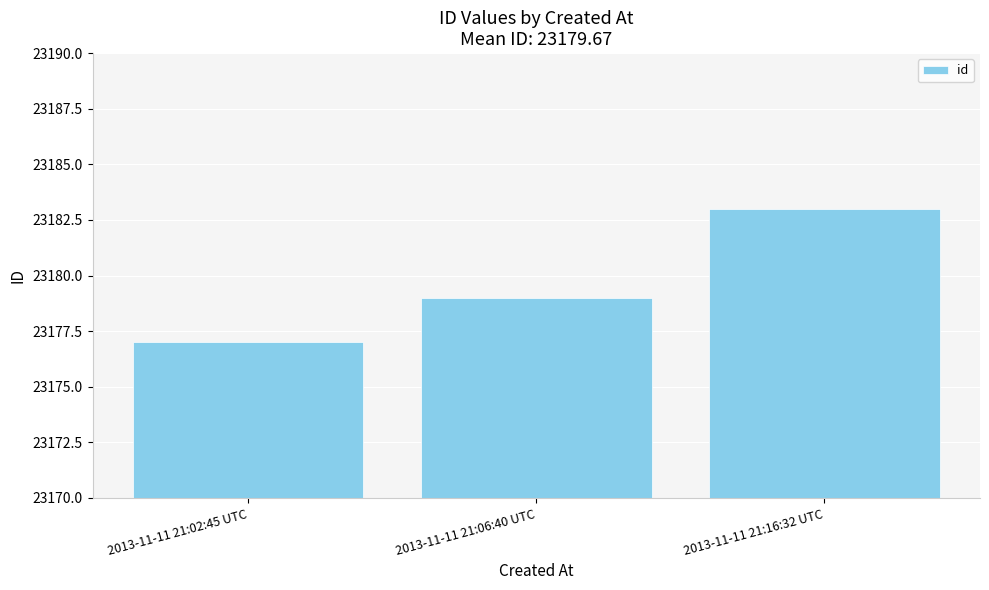

What is the difference between the values at 2013-11-11 21:06:40 UTC and 2013-11-11 21:16:32 UTC?

4